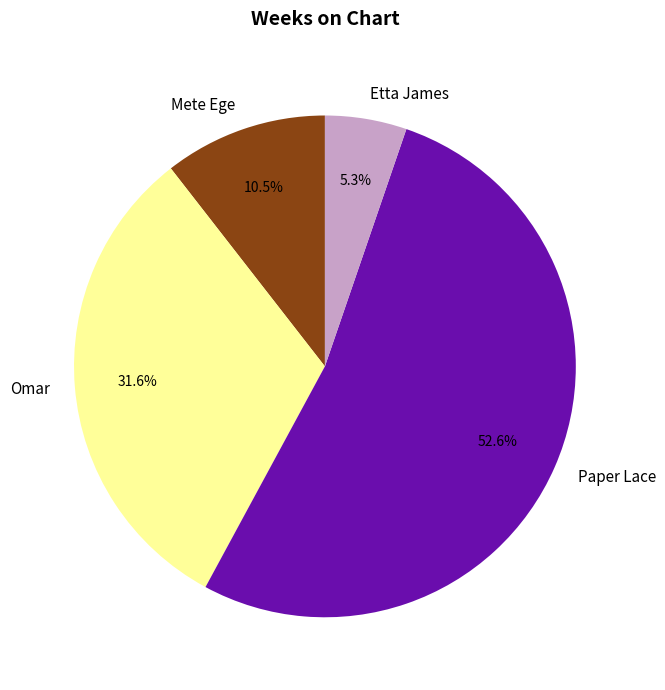

The Mete Ege slice represents 5% of the pie. True or false?

False